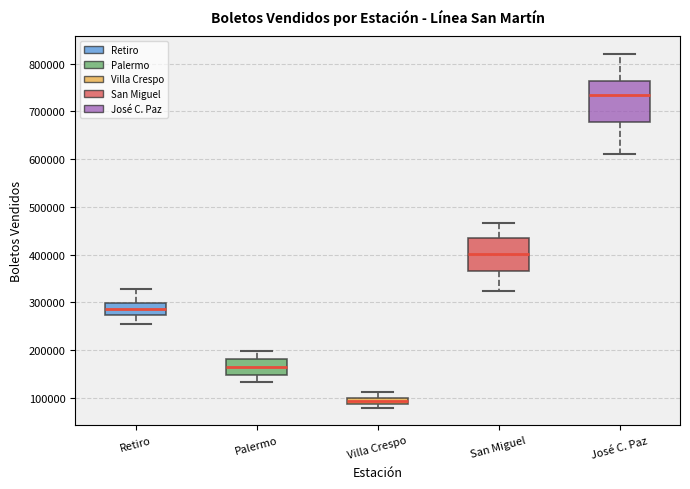

Comparing the boxes themselves (not the whiskers), which one is the tallest?

José C. Paz